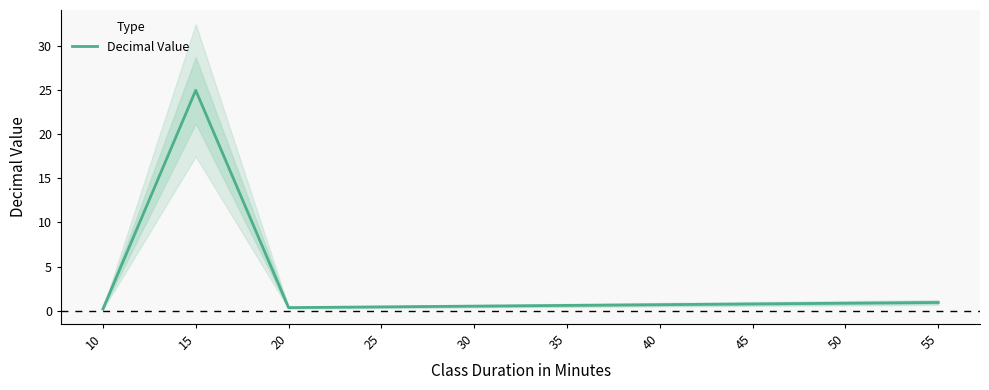

Count the number of categories in the chart.

10